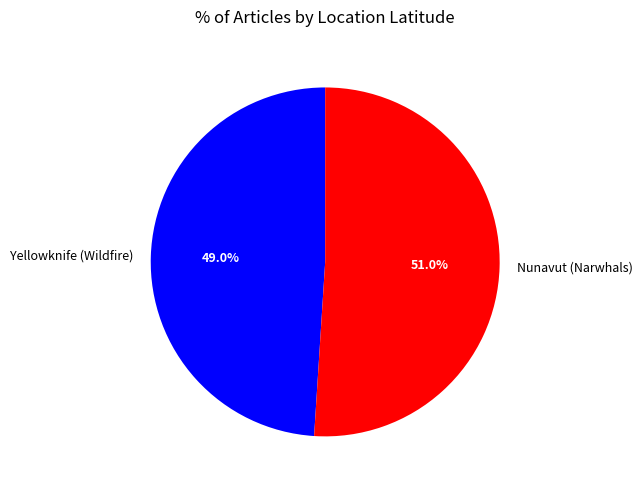

True or false: Yellowknife (Wildfire) accounts for 49% of the total.

True